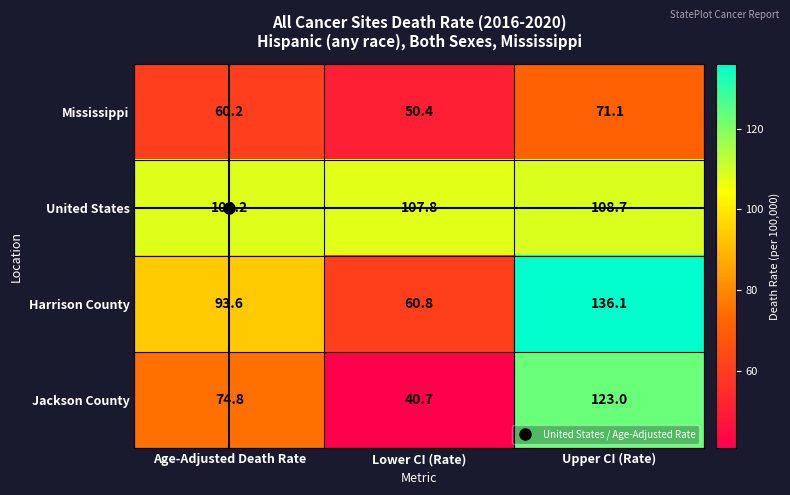

List the series in order of their overall mean, lowest first.

Mississippi, Jackson County, Harrison County, United States